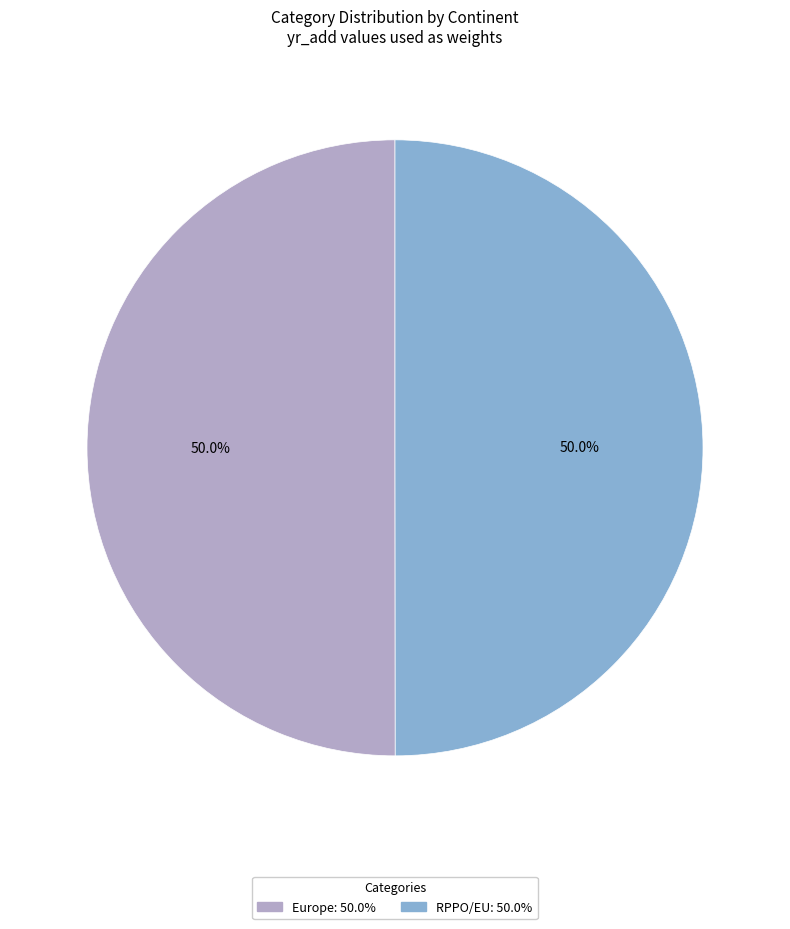

Approximately how many times larger is the value at RPPO/EU: 50.0% compared to Europe: 50.0%?

1.0